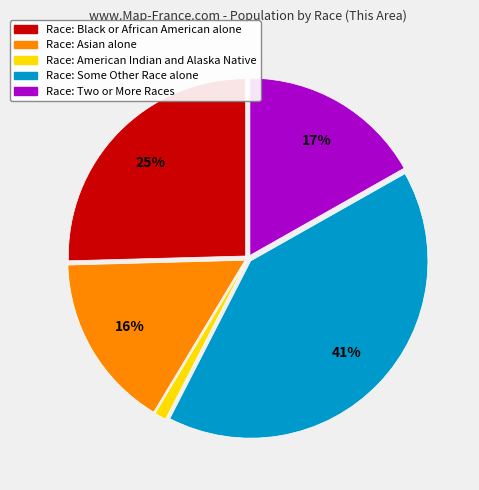

To the nearest percent, what is the difference between the largest and smallest slice percentages?

40%